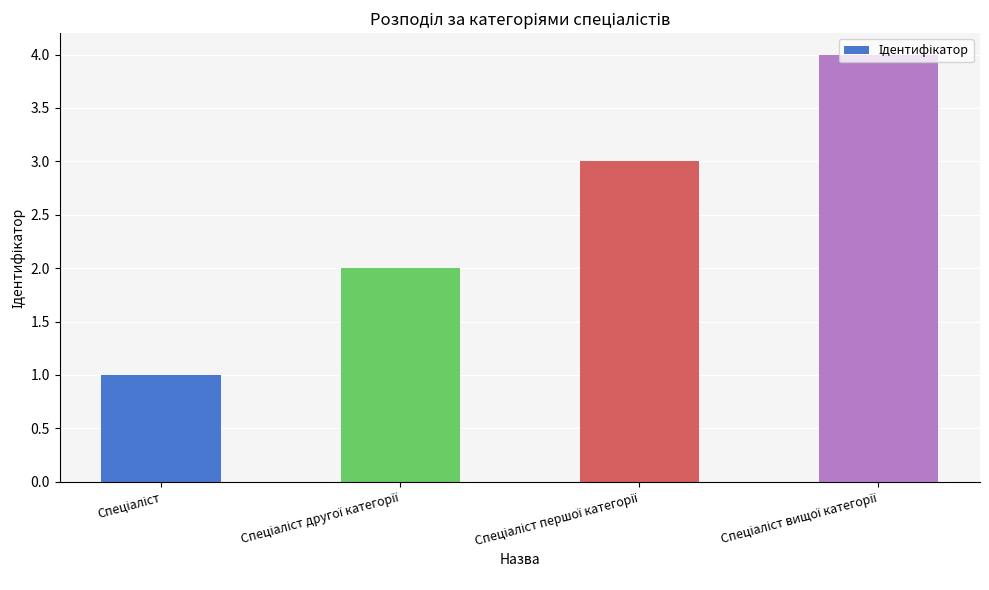

What is the greatest value displayed?

4